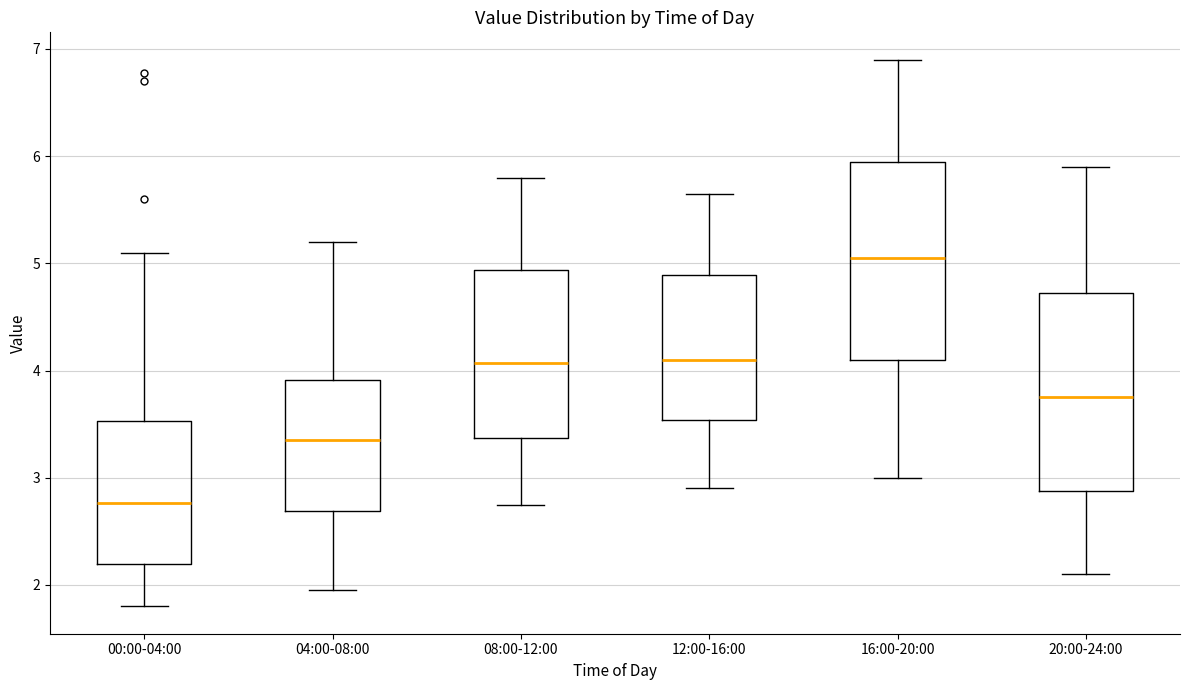

Reading left to right, read every box against the y-axis: the position of its median line, the range the box covers, and the ends of its whiskers. The values are not printed on the chart, so give them approximately, as read against the axis.

00:00-04:00: median 2.8, box 2.2 to 3.5, whiskers 1.8 to 5.1
04:00-08:00: median 3.4, box 2.7 to 3.9, whiskers 2.0 to 5.2
08:00-12:00: median 4.1, box 3.4 to 4.9, whiskers 2.8 to 5.8
12:00-16:00: median 4.1, box 3.5 to 4.9, whiskers 2.9 to 5.7
16:00-20:00: median 5.1, box 4.1 to 6.0, whiskers 3.0 to 6.9
20:00-24:00: median 3.8, box 2.9 to 4.7, whiskers 2.1 to 5.9